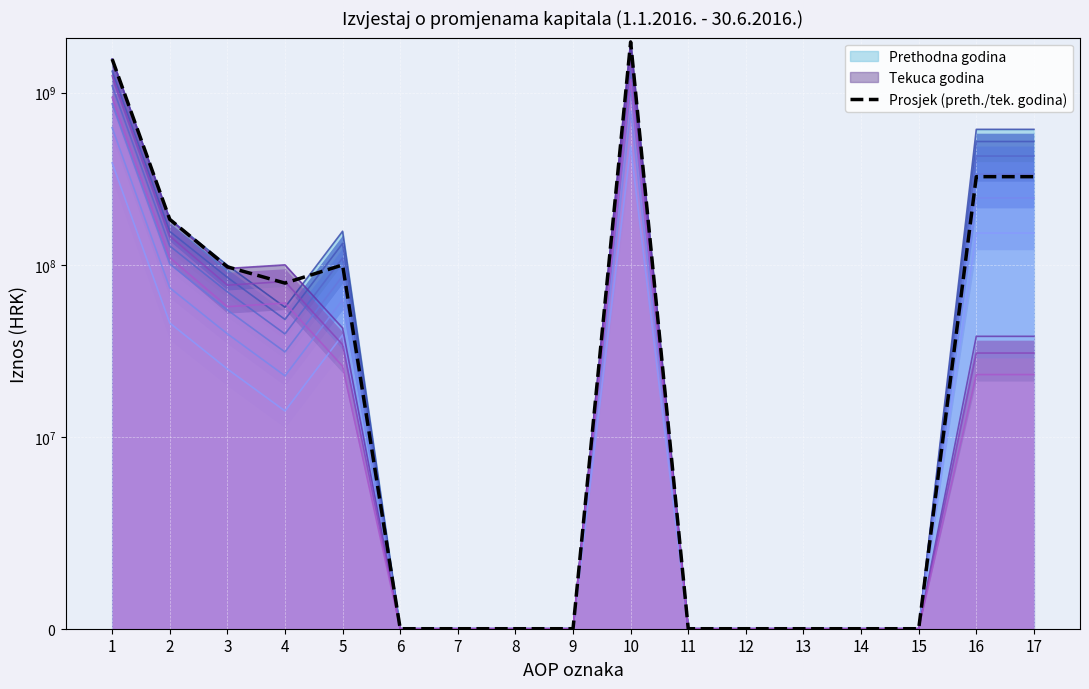

Which has a higher value, 12 or 8?

12